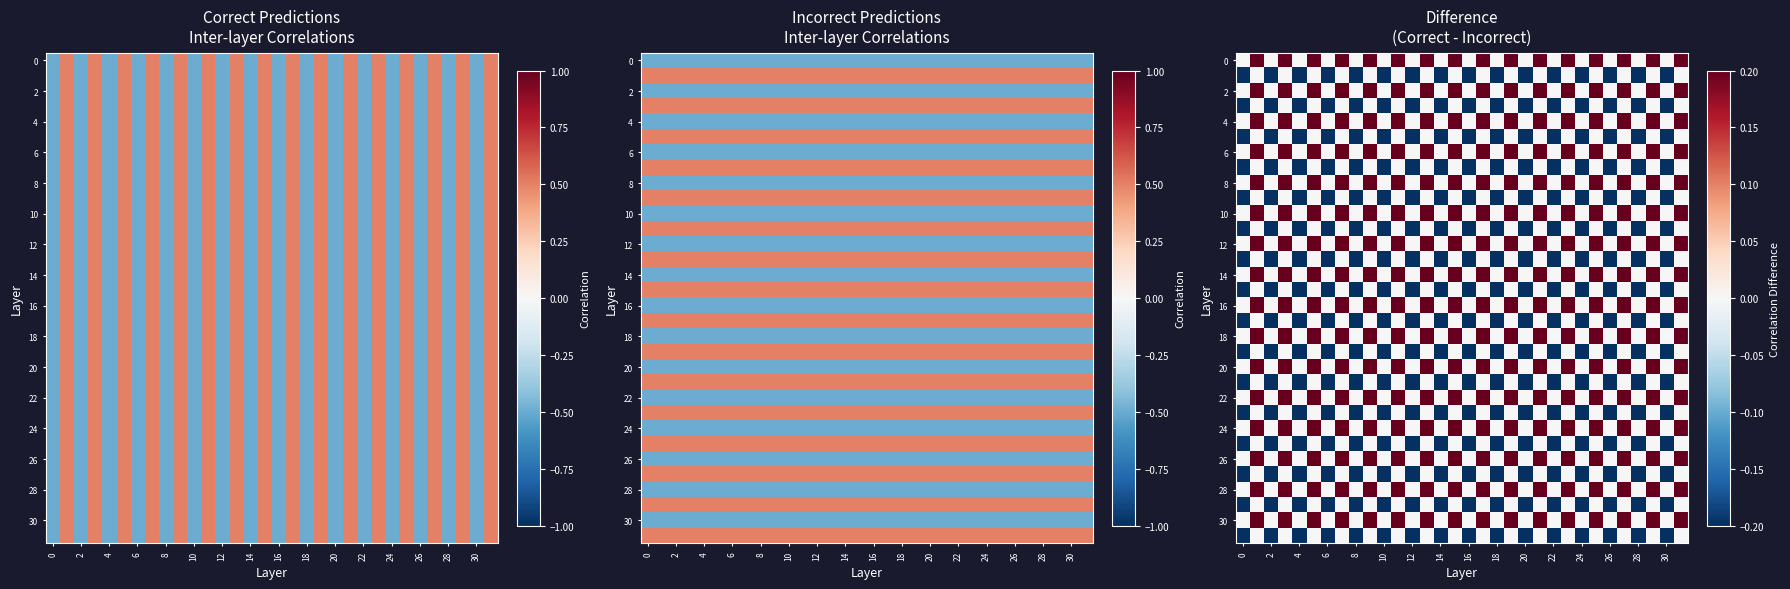

Count the 14 values in the range 0 to 1.

32